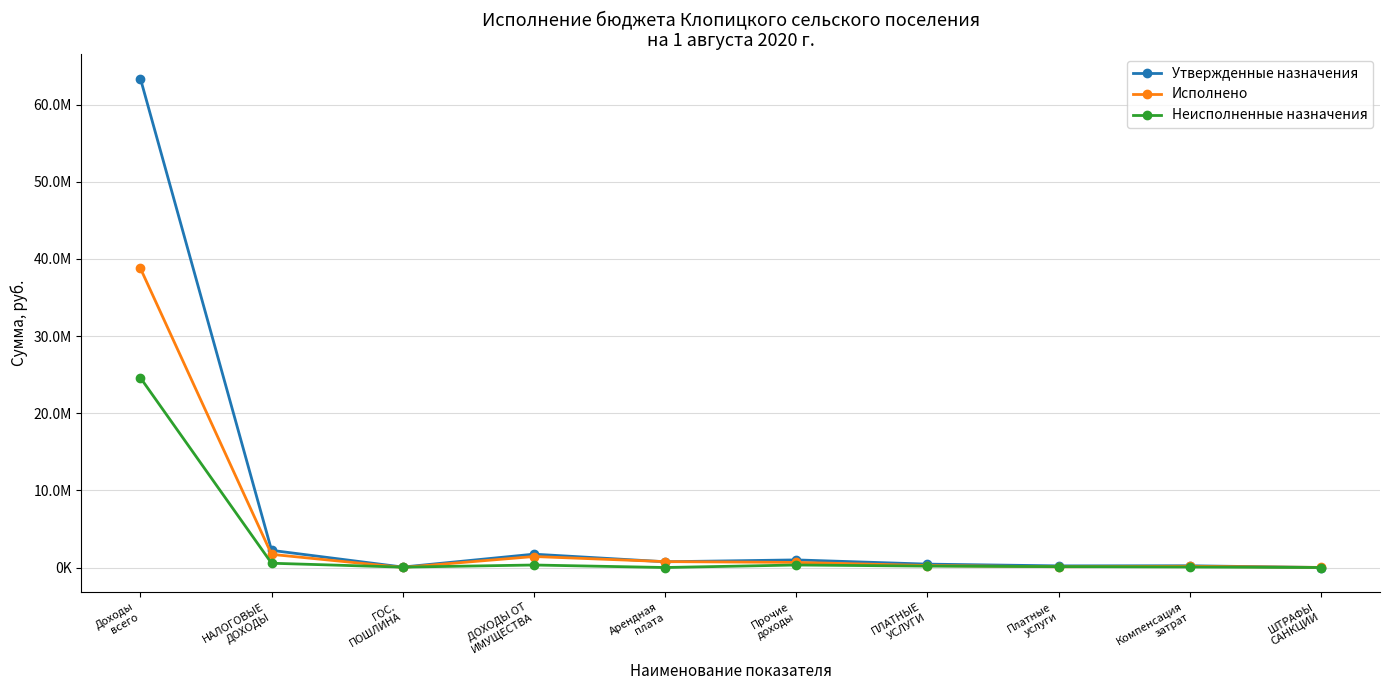

Is it true that Утвержденные назначения equals 91055.3 at ГОС.
ПОШЛИНА?

False